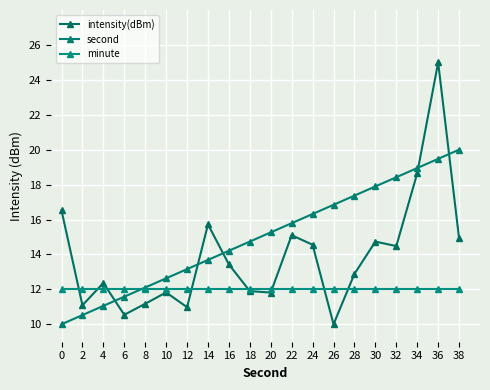

List the series in order of their peak value, highest first.

intensity(dBm), second, minute